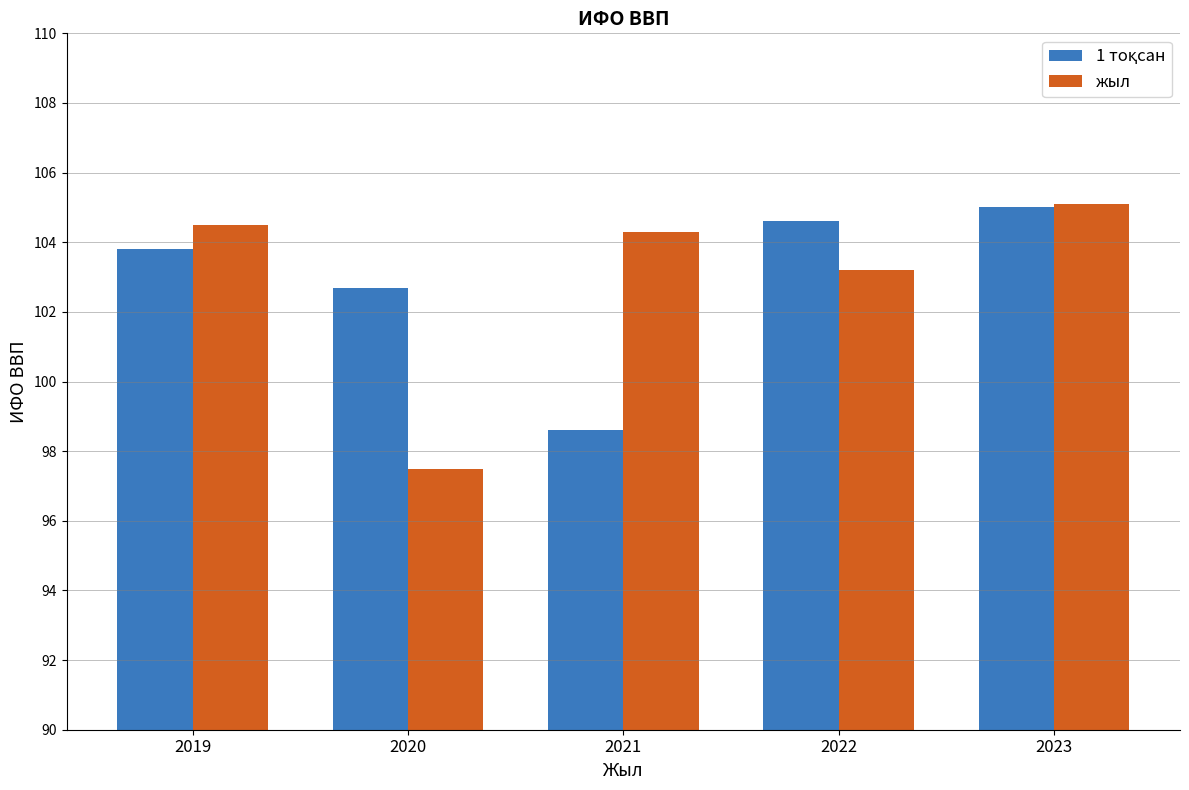

What is the total value across all series at 2022?

207.8